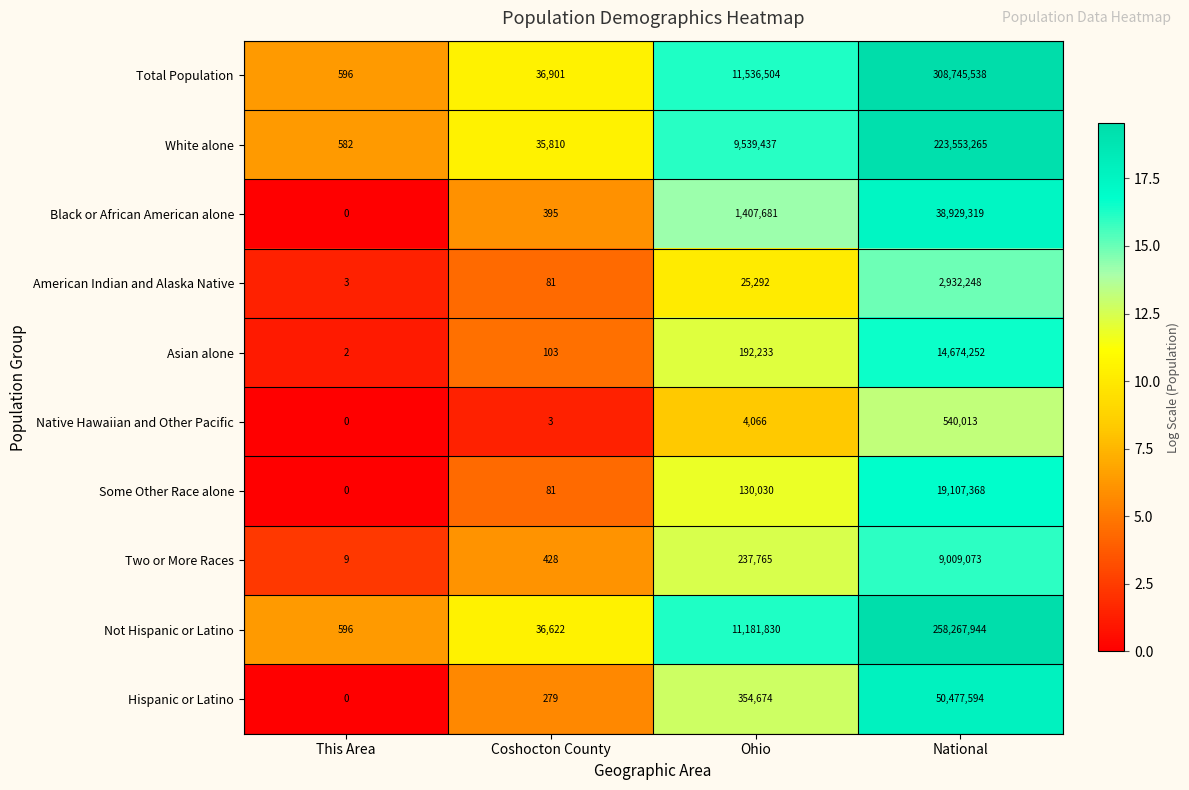

What is the spread (max minus min) of values at Ohio?

11532438